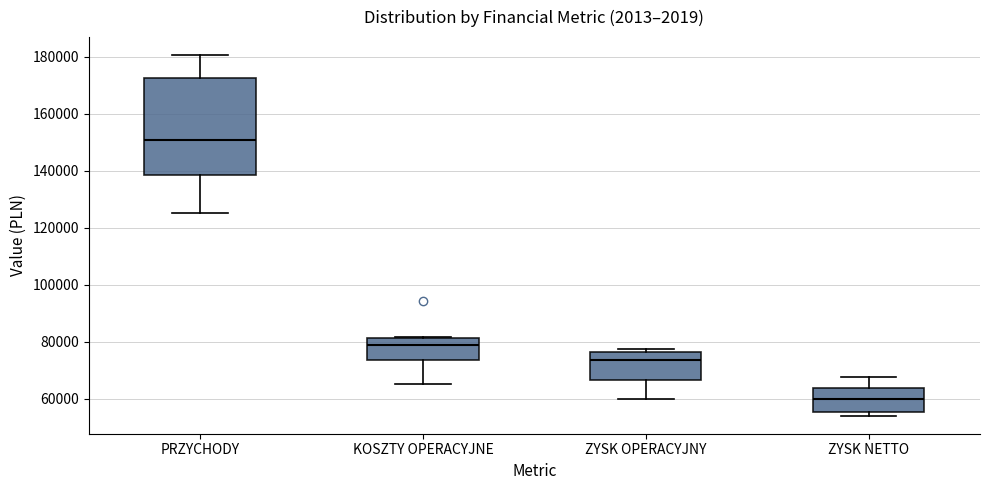

Reading left to right, transcribe this box plot: for each box, give where its median line is, the range the box spans, and where its two whiskers end, as read against the y-axis. The values are not printed on the chart, so give them approximately, as read against the axis.

PRZYCHODY: median 150000, box 138000 to 172000, whiskers 126000 to 180000
KOSZTY OPERACYJNE: median 78000, box 74000 to 82000, whiskers 66000 to 82000
ZYSK OPERACYJNY: median 74000, box 66000 to 76000, whiskers 60000 to 78000
ZYSK NETTO: median 60000, box 56000 to 64000, whiskers 54000 to 68000